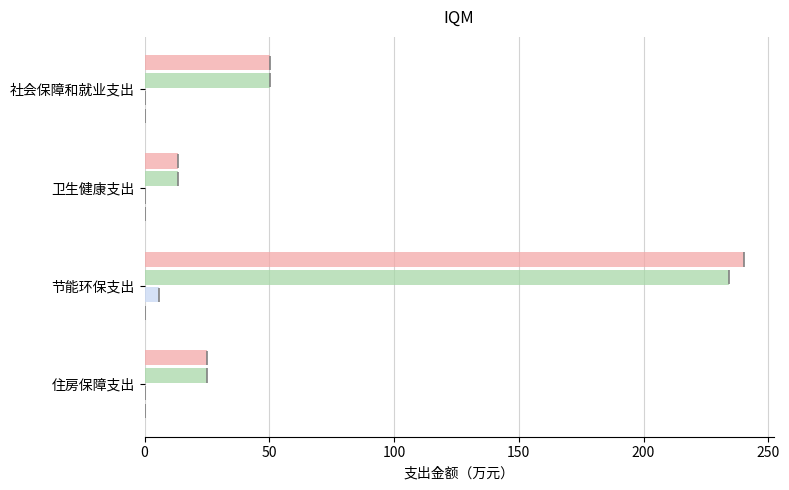

What is the total value across all series at 150?

50.2